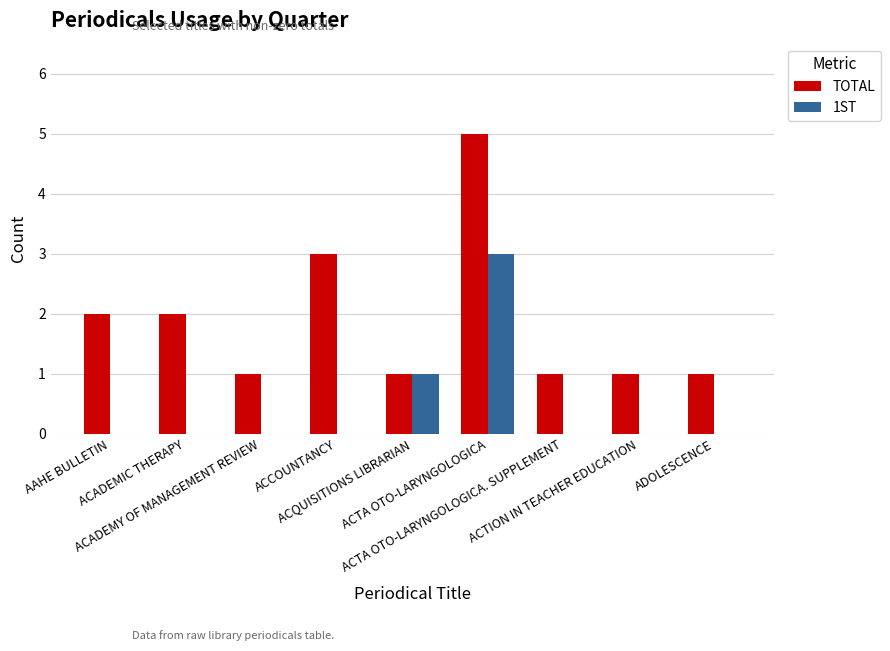

Which series has the largest total across all categories?

TOTAL